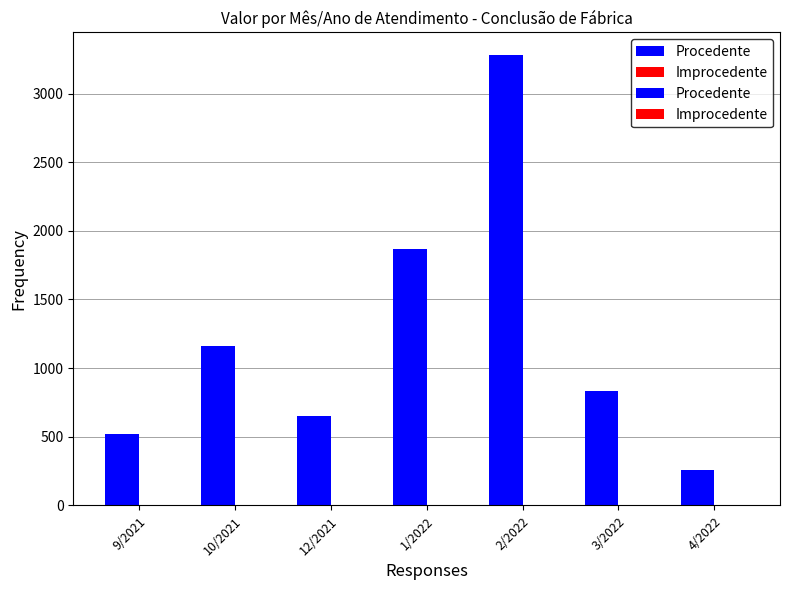

Between 3/2022 and 4/2022, which series saw the biggest shift?

Procedente